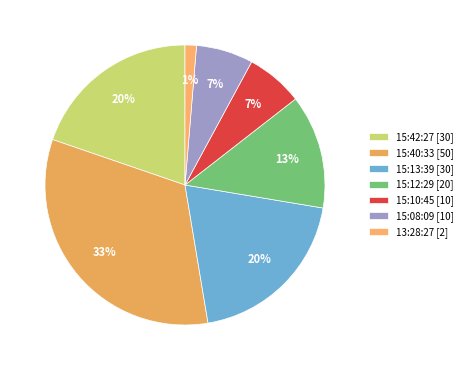

Which category has the smallest portion of the pie?

13:28:27